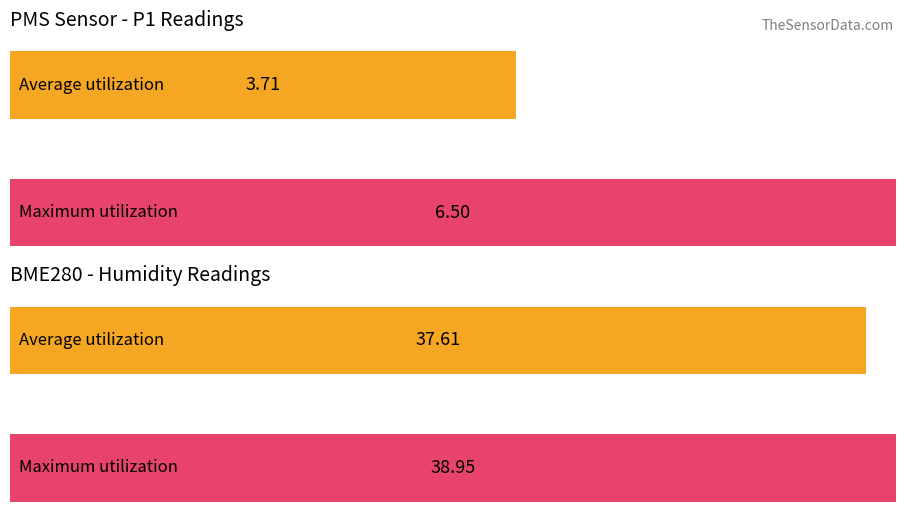

Does the chart contain any negative values?

No